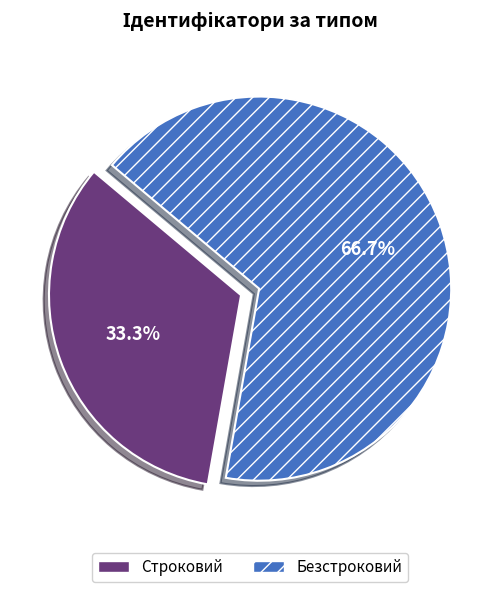

Is there a majority slice in this chart?

Yes